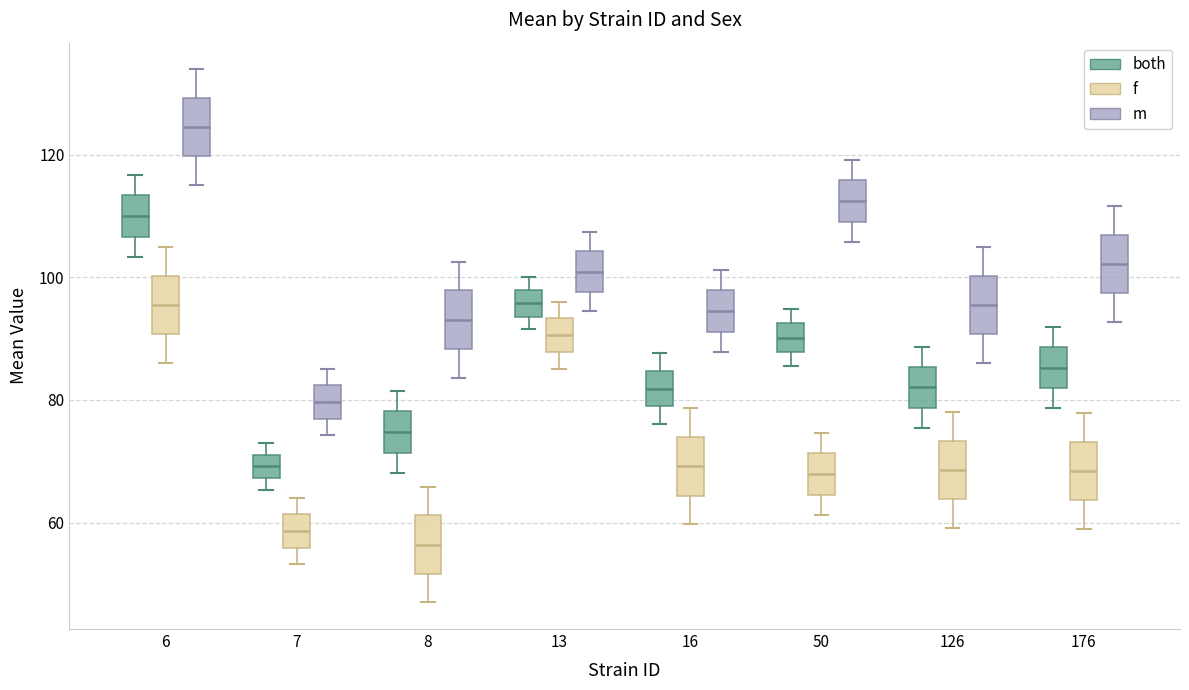

Where is the upper edge of the box for 126 (both) on the y-axis? The values are not printed on the chart, so give them approximately, as read against the axis.

86